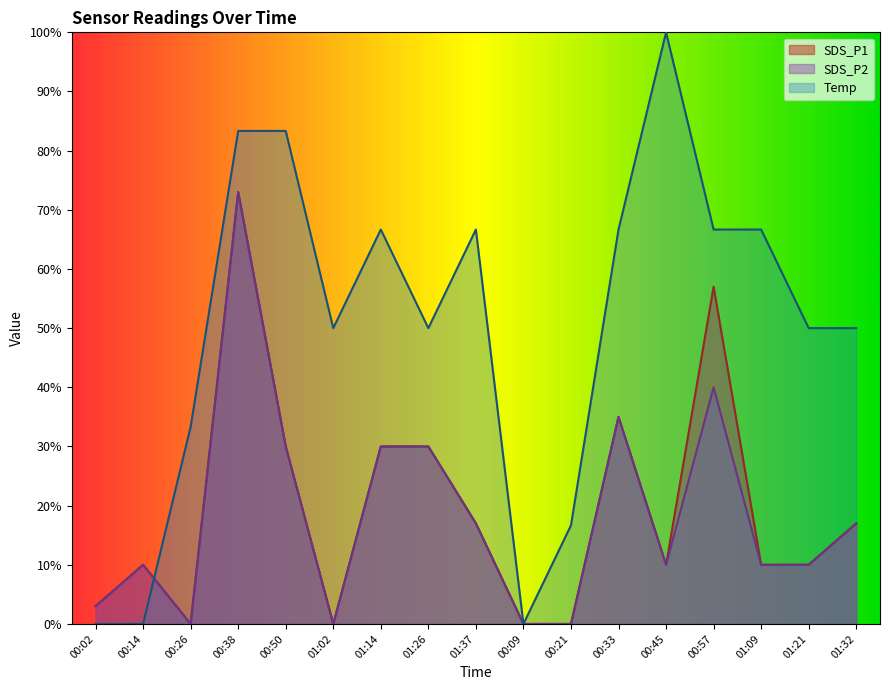

At 00:26, list the series in order from largest to smallest.

Temp, SDS_P1, SDS_P2